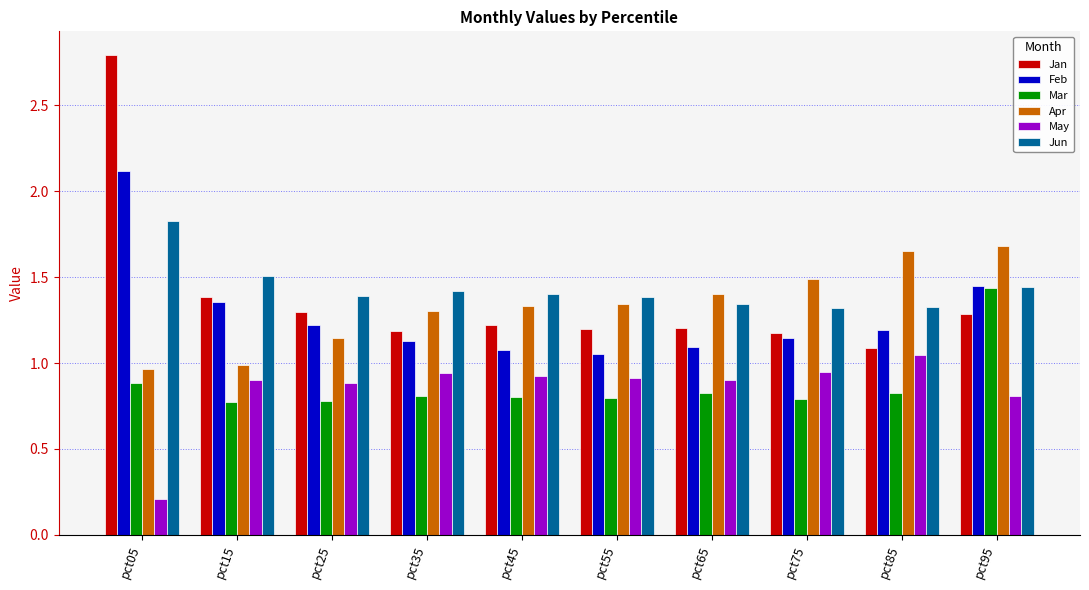

What is the difference between the maximum and second lowest values in the Apr series?

0.7